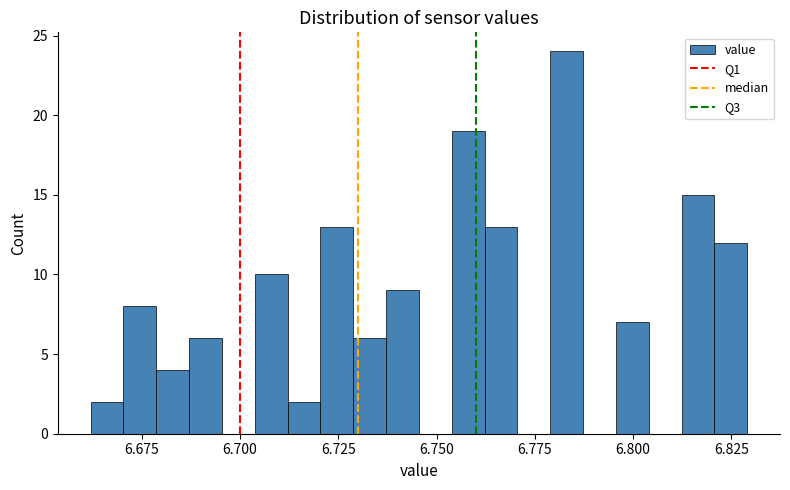

Read against the x-axis, roughly where is the centre of the tallest bar?

6.785